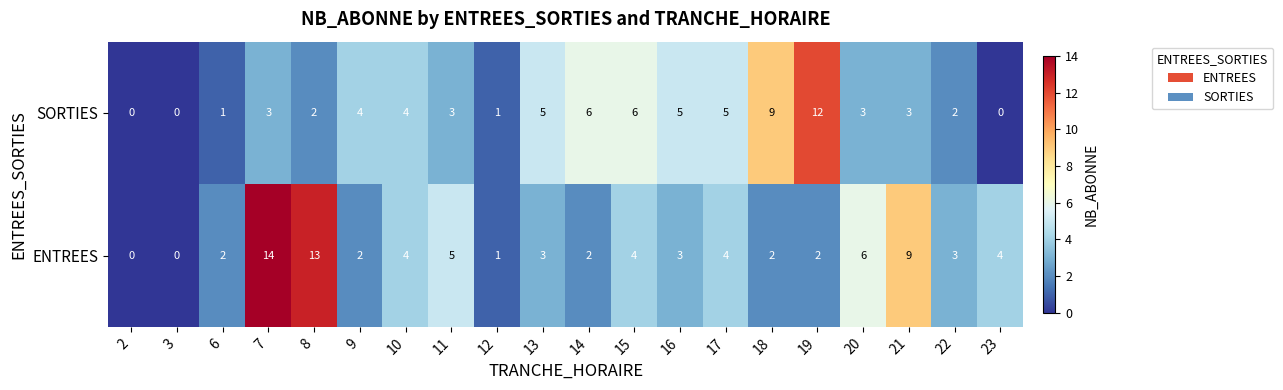

How many series are shown in this chart?

2